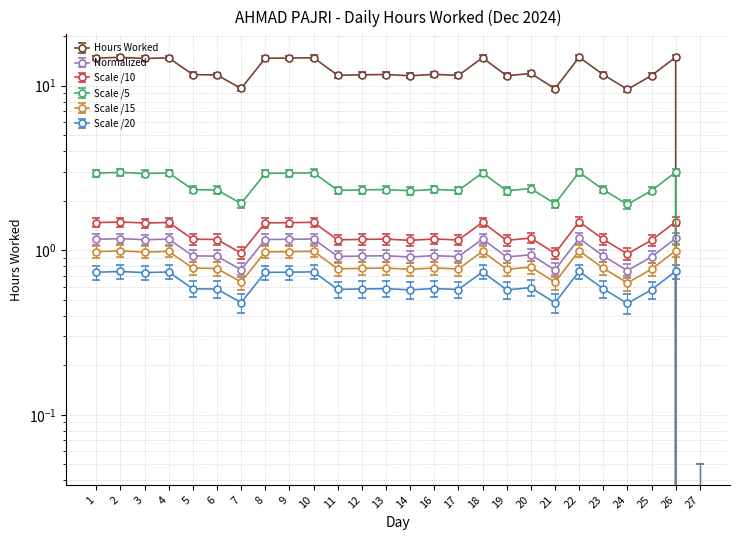

Reading left to right, extract all data points from this chart.

1=14.7	2=14.8	3=14.6	4=14.7	5=11.7	6=11.6	7=9.6	8=14.7	9=14.7	10=14.8	11=11.6	12=11.6	13=11.7	14=11.5	16=11.7	17=11.5	18=14.8	19=11.5	20=11.8	21=9.6	22=14.9	23=11.7	24=9.5	25=11.5	26=14.9	27=0.0